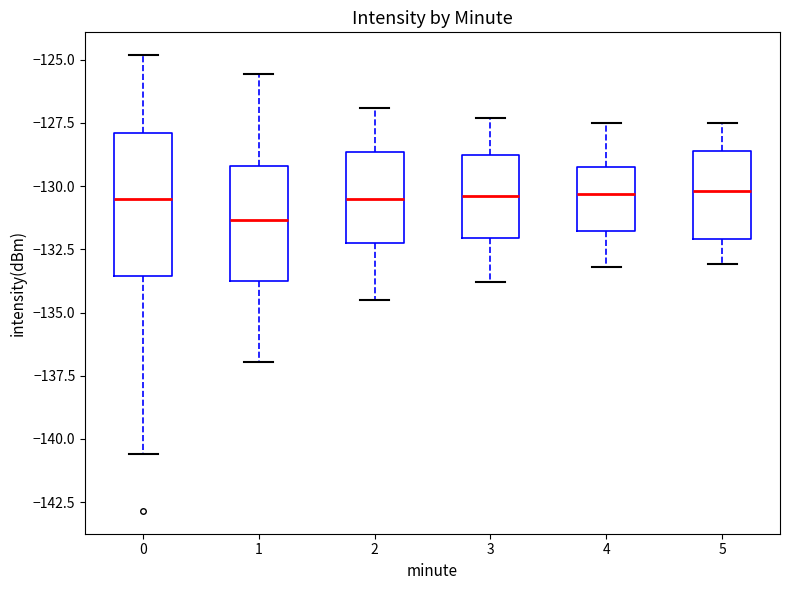

Reading left to right, transcribe this box plot: for each box, give where its median line is, the range the box spans, and where its two whiskers end, as read against the y-axis. The values are not printed on the chart, so give them approximately, as read against the axis.

0: median -130.5, box -133.5 to -128.0, whiskers -140.5 to -125.0
1: median -131.5, box -134.0 to -129.0, whiskers -137.0 to -125.5
2: median -130.5, box -132.0 to -128.5, whiskers -134.5 to -127.0
3: median -130.5, box -132.0 to -128.5, whiskers -134.0 to -127.5
4: median -130.5, box -132.0 to -129.0, whiskers -133.0 to -127.5
5: median -130.0, box -132.0 to -128.5, whiskers -133.0 to -127.5